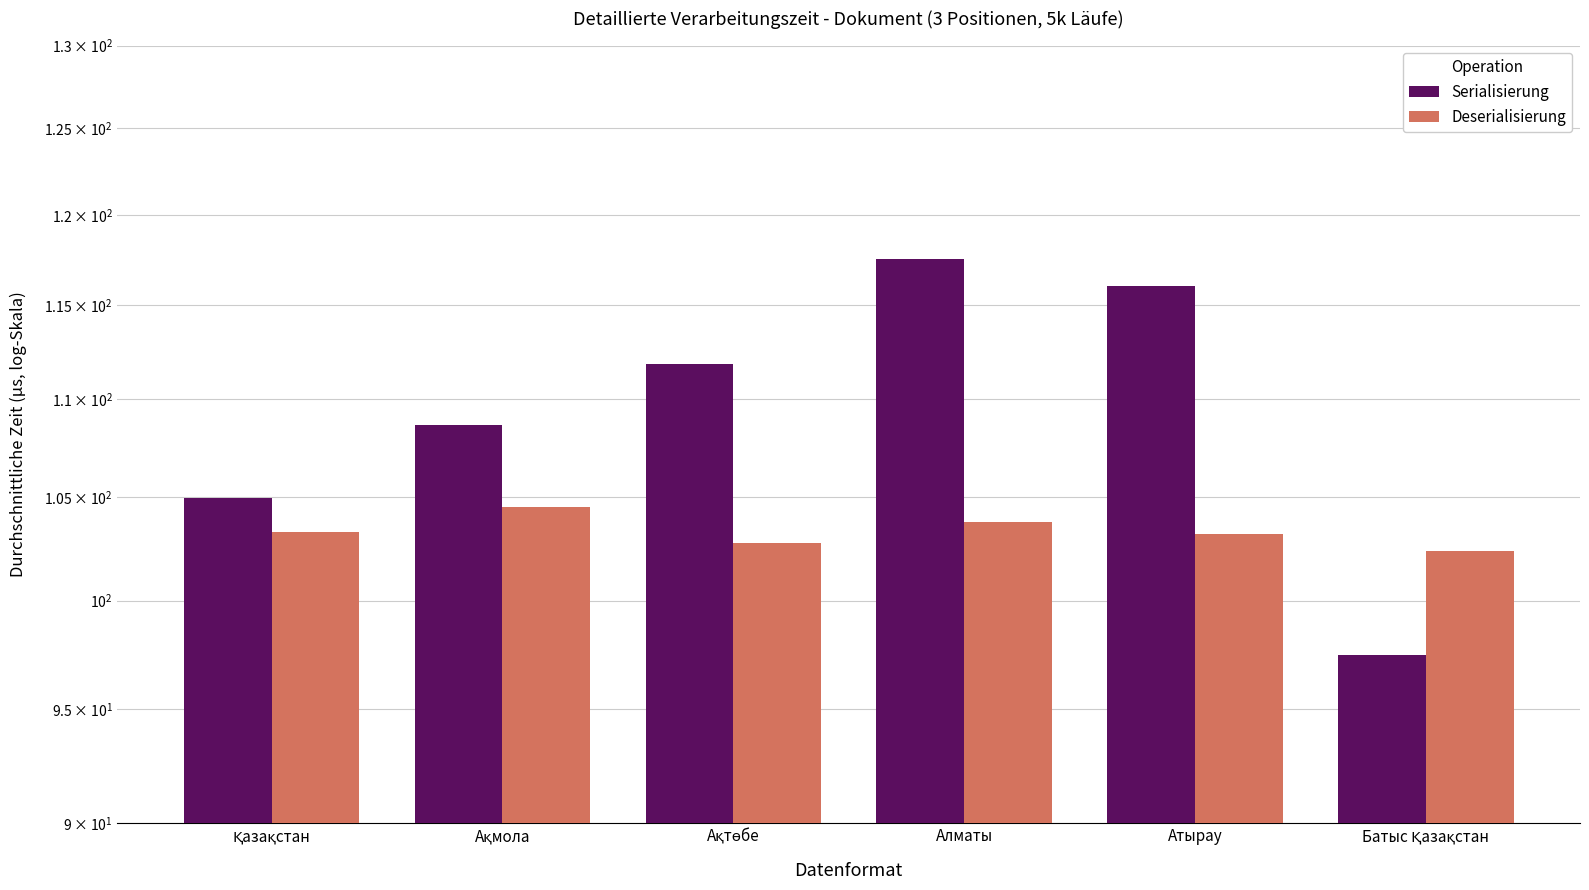

Reading right to left, extract all data points from this chart.

Serialisierung: Батыс Қазақстан=97.5	Атырау=116.0	Алматы=117.5	Ақтөбе=111.9	Ақмола=108.6	Қазақстан=105.0
Deserialisierung: Батыс Қазақстан=102.4	Атырау=103.2	Алматы=103.8	Ақтөбе=102.8	Ақмола=104.5	Қазақстан=103.3